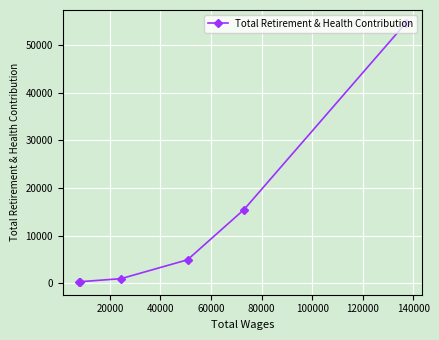

What is the difference between the second highest and second lowest values?

15141